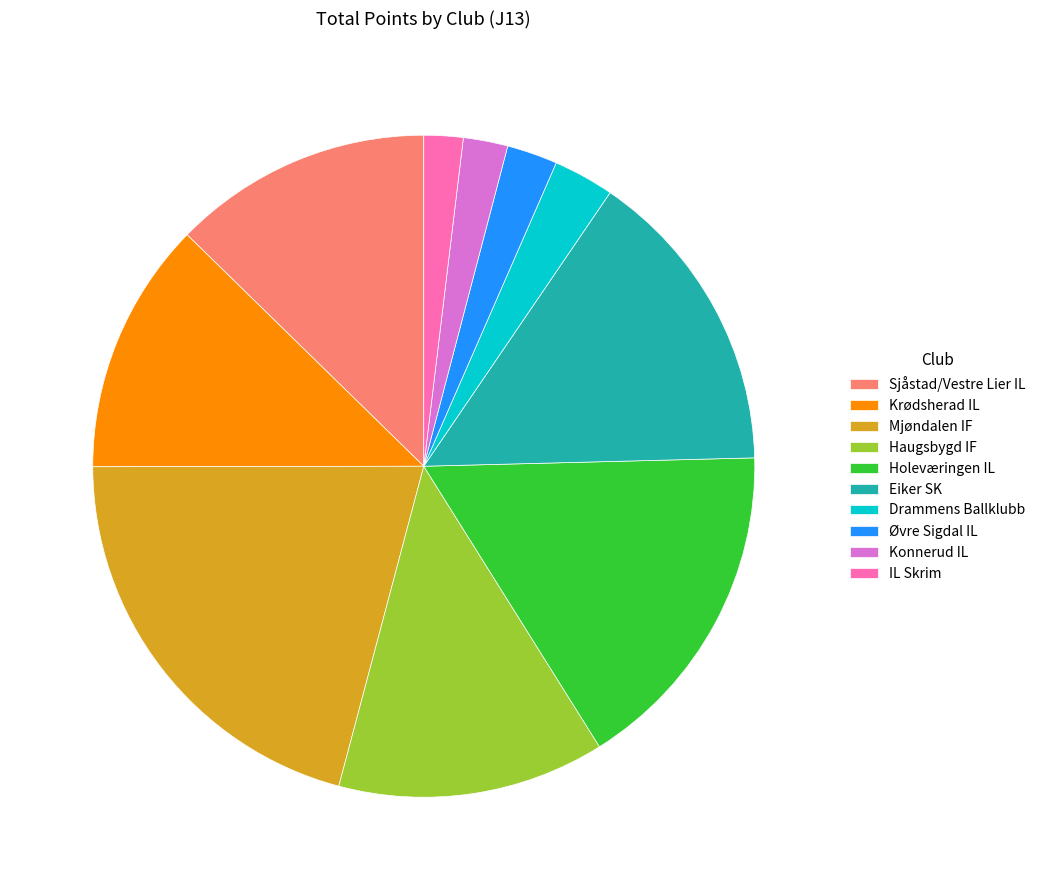

Which slice is the largest?

Mjøndalen IF